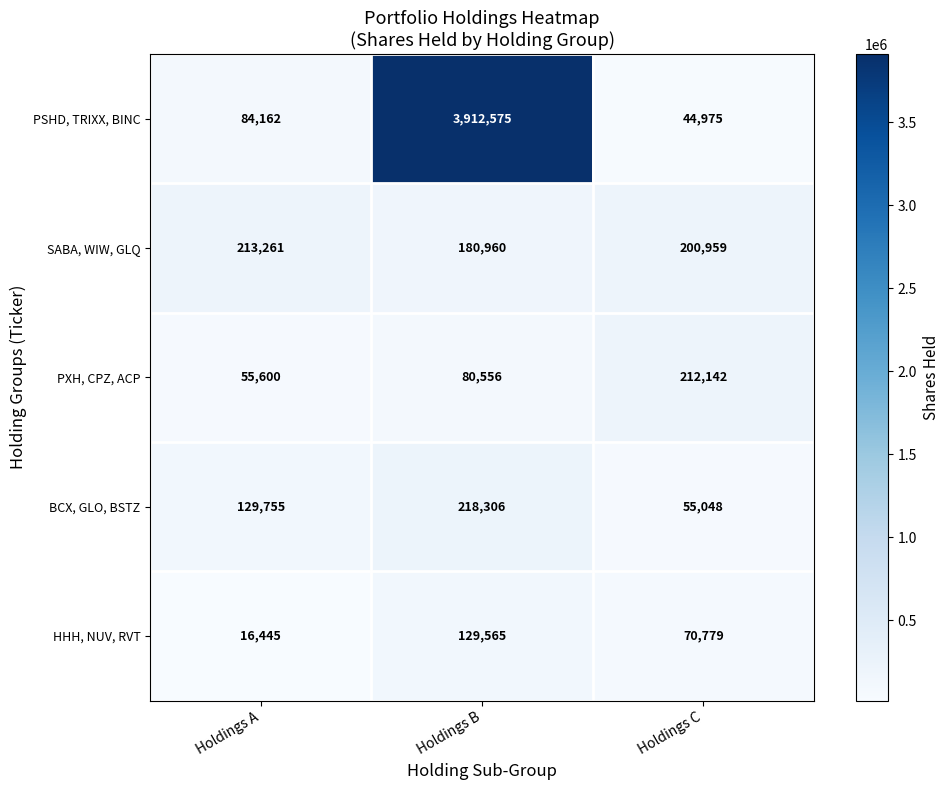

Where is HHH, NUV, RVT nearest to the value 73005?

Holdings C